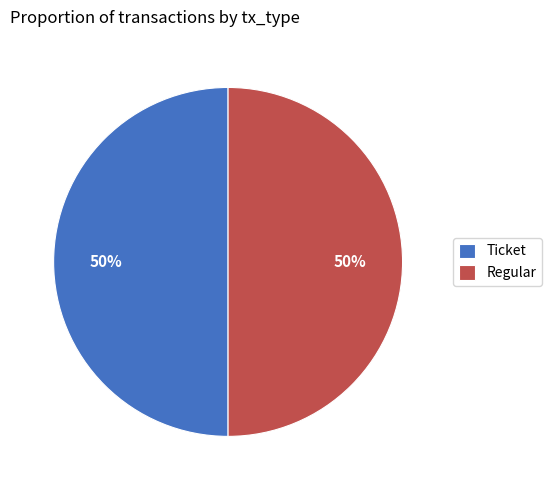

To the nearest percent, what is the average slice percentage?

50%